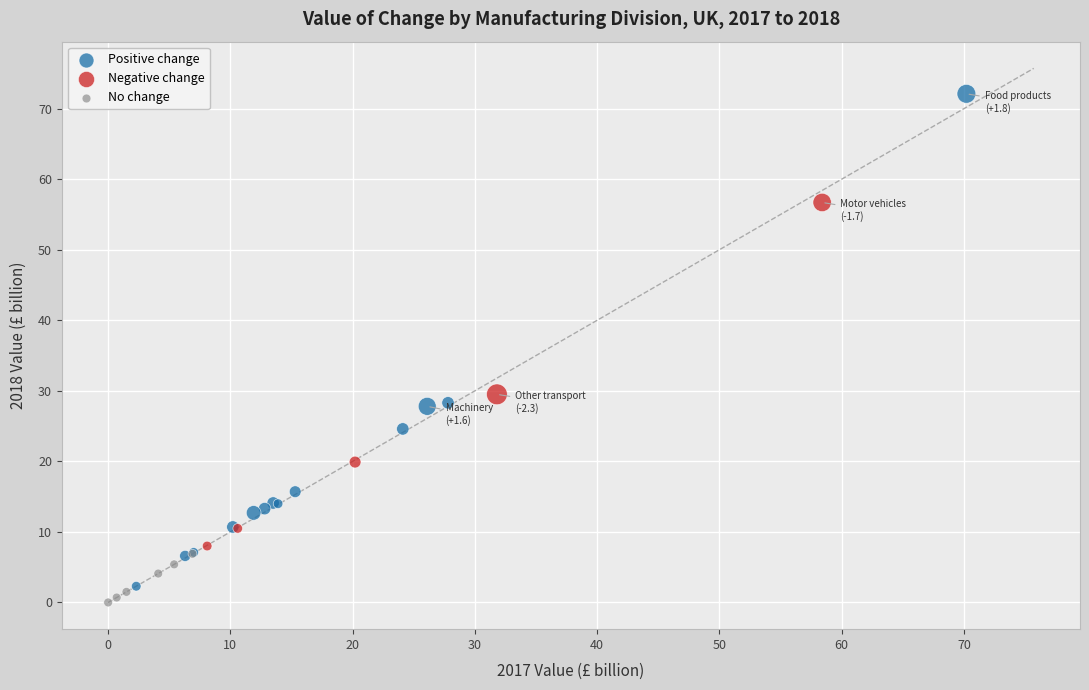

What are all the series names shown in the legend?

Positive change, Negative change, No change